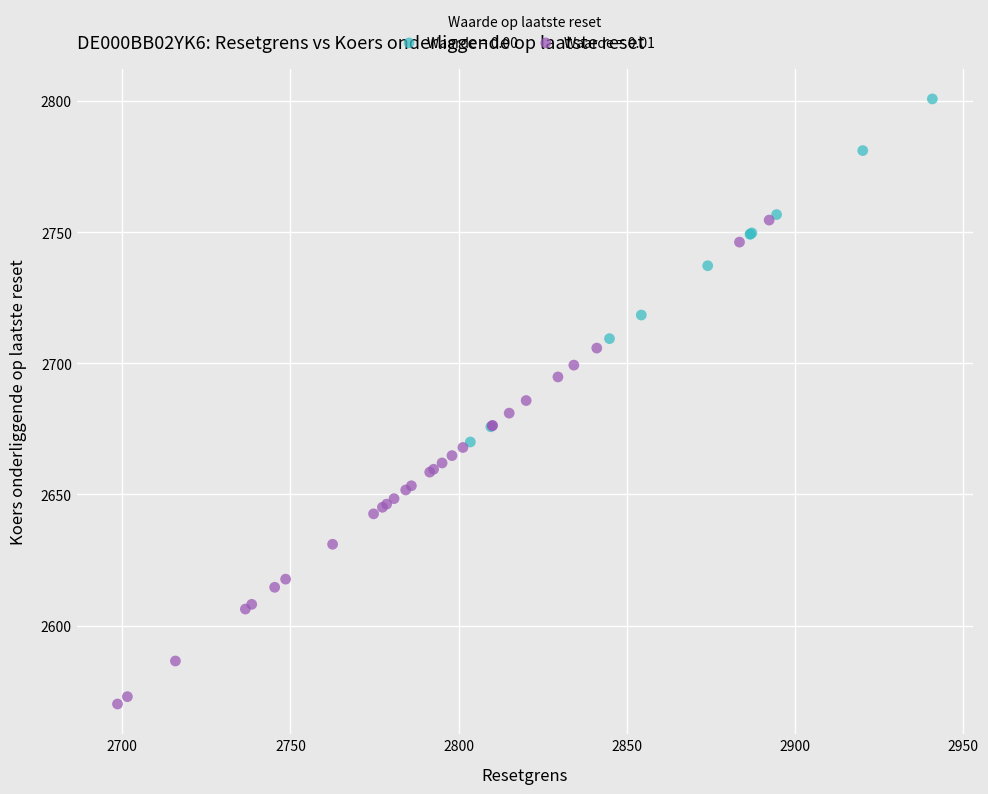

Which series contains the highest Y value?

Waarde = 0.00